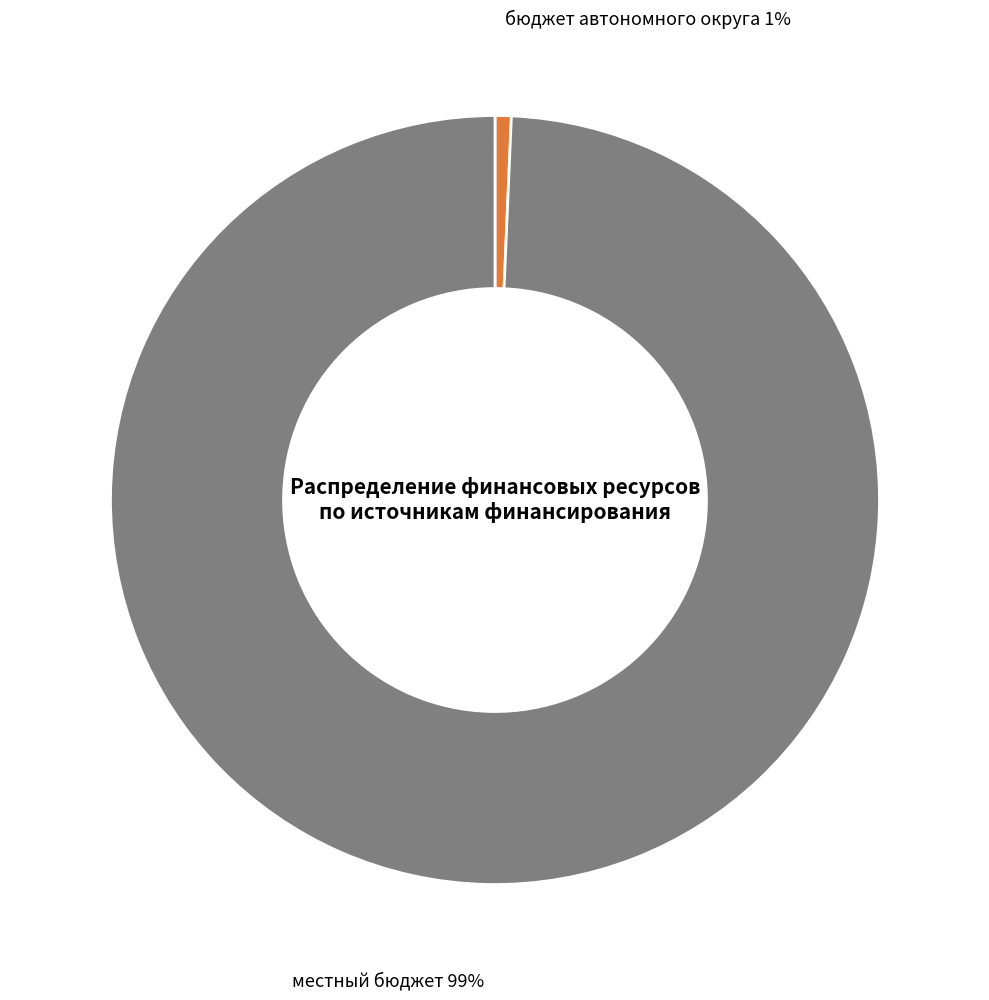

Which category has the smallest portion of the pie?

бюджет автономного округа